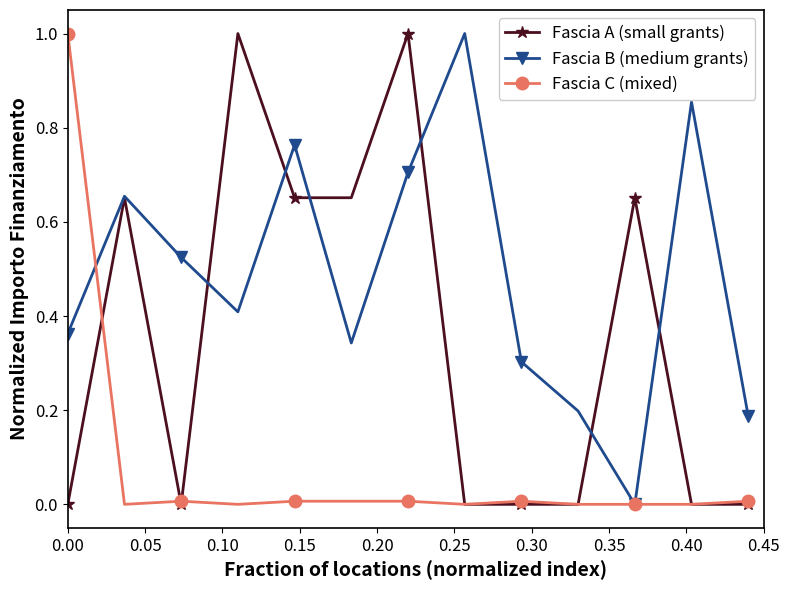

Which series has the largest total across all categories?

Fascia B (medium grants)